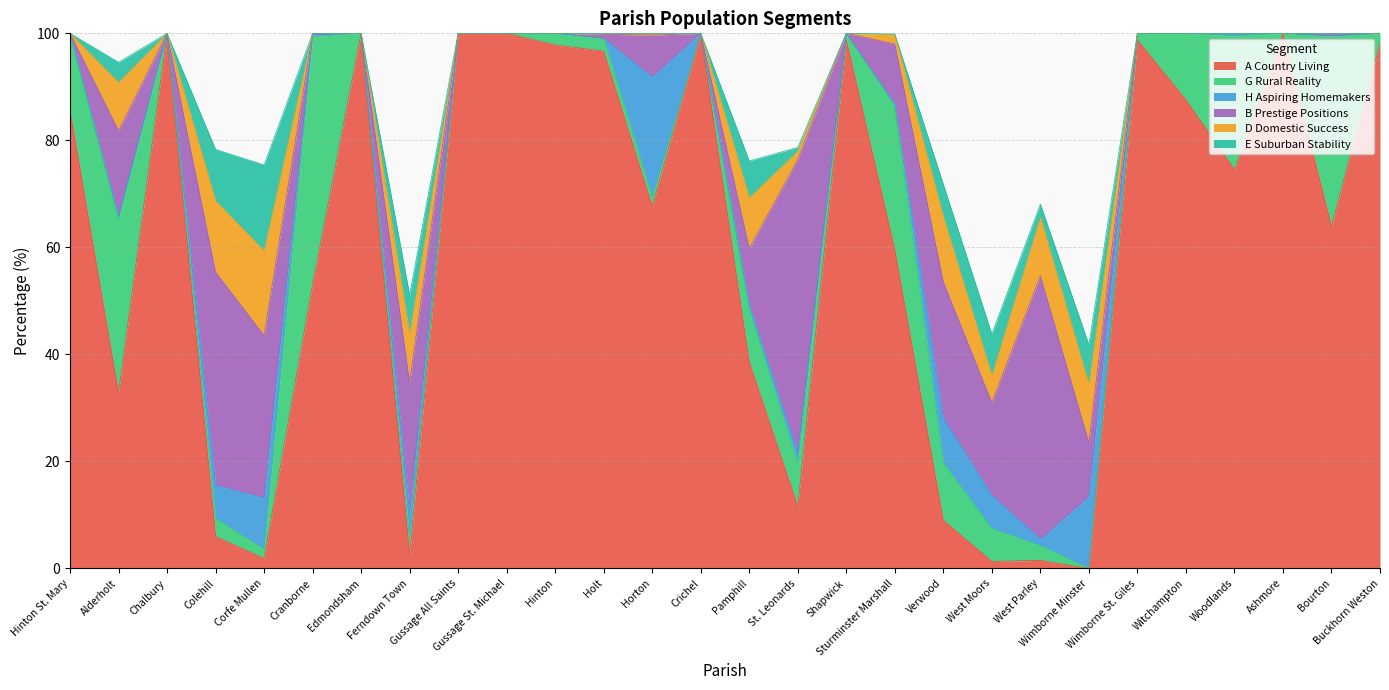

Does the chart have visible grid lines?

Yes